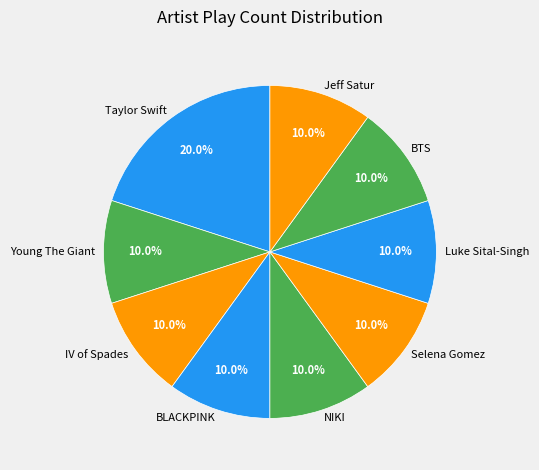

How many slices are in this pie chart?

9